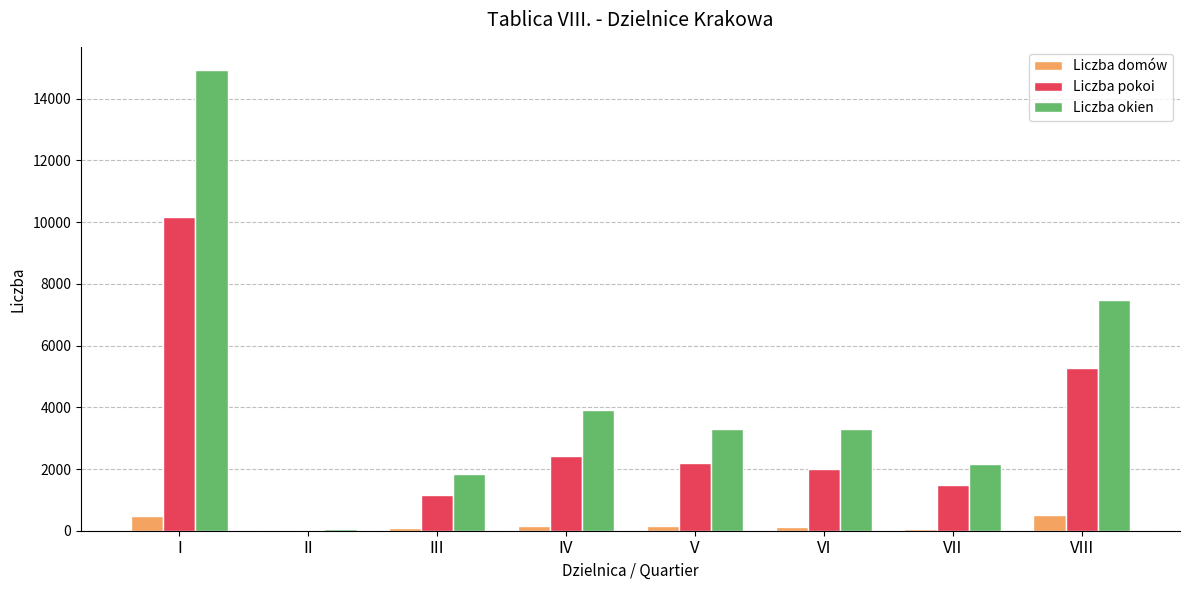

Which series has the largest total across all categories?

Liczba okien